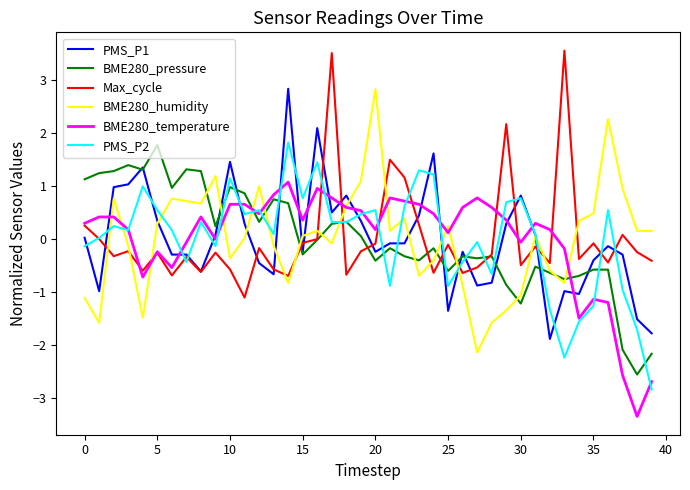

What is the highest value of the BME280_humidity series?

2.8